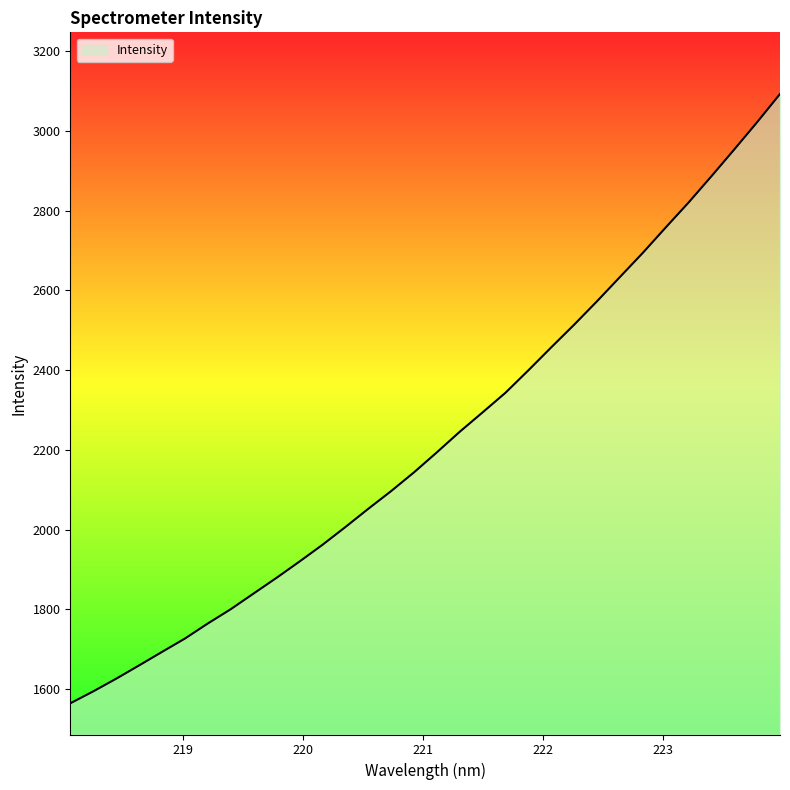

Reading left to right, extract all data points from this chart.

1564.6	1594.5	1626.2	1659.6	1693.4	1726.9	1764.8	1800.6	1840.0	1879.3	1920.0	1961.8	2006.3	2052.1	2096.6	2143.7	2193.9	2245.5	2294.2	2343.5	2399.7	2457.3	2514.1	2572.9	2633.6	2694.1	2757.7	2820.3	2886.2	2953.5	3021.9	3092.6